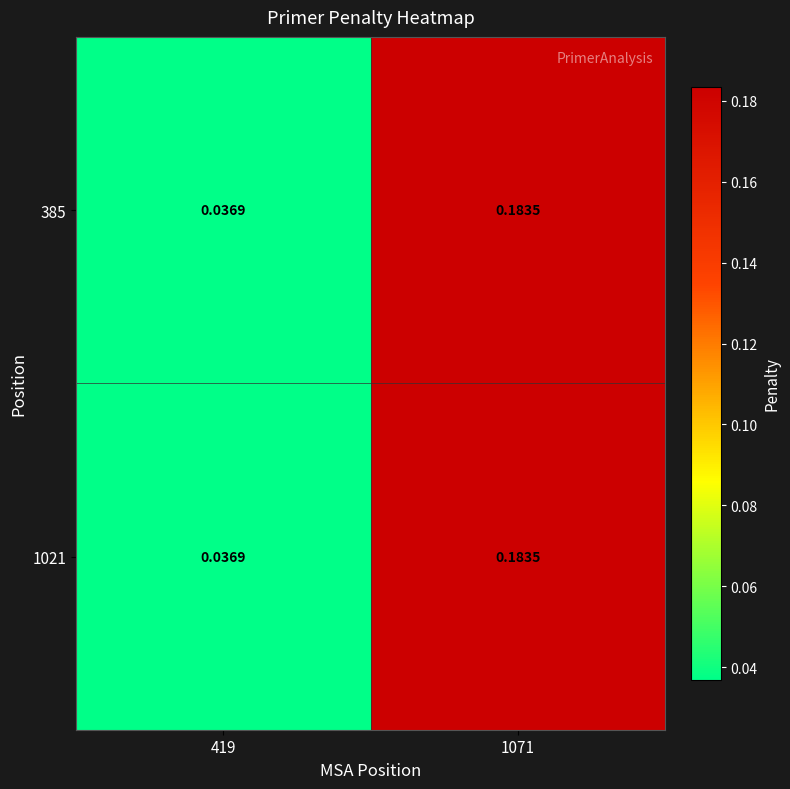

Is the value of 1021 at 1071 greater than the value of 385 at 419?

Yes